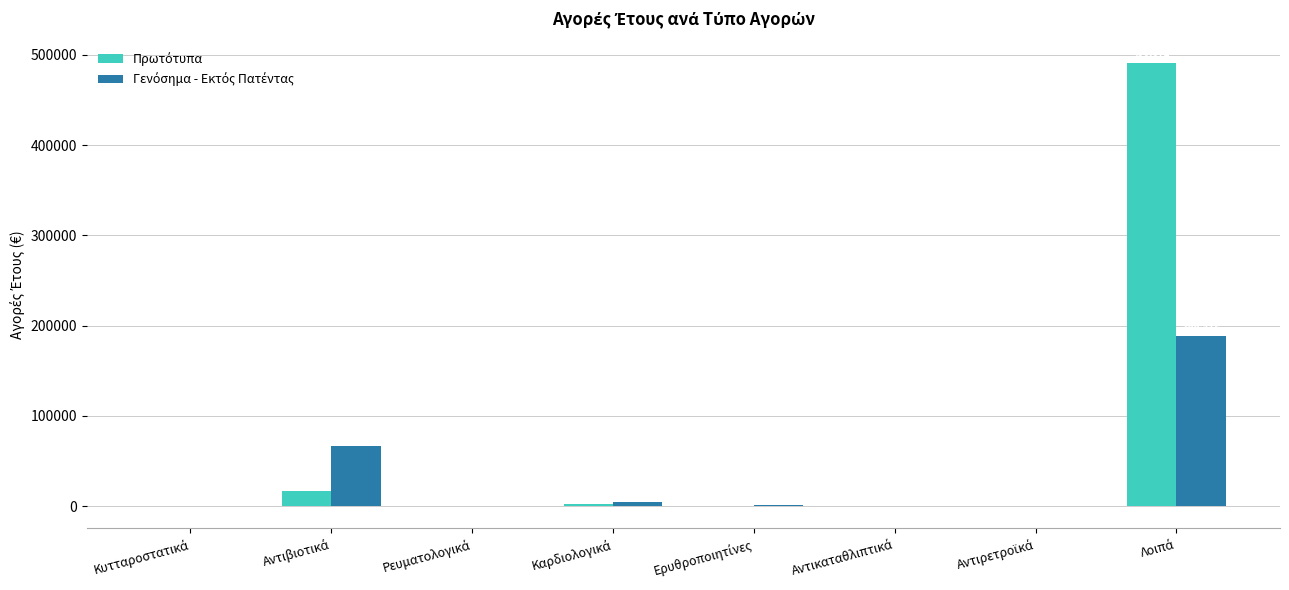

How many series are shown in this chart?

2